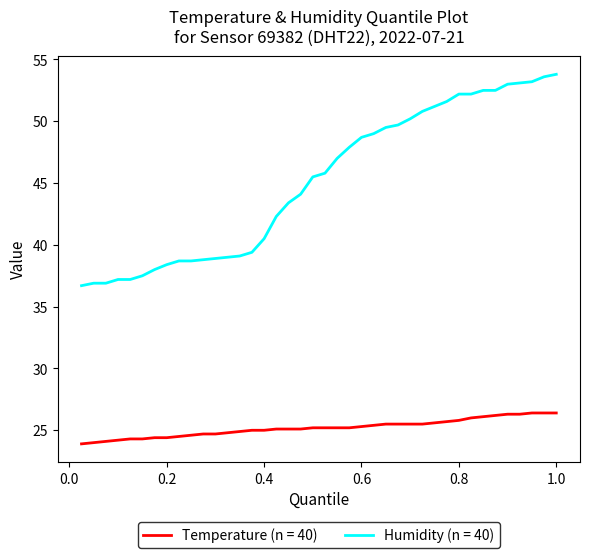

True or false: Humidity (n = 40) and Temperature (n = 40) cross at least once.

False